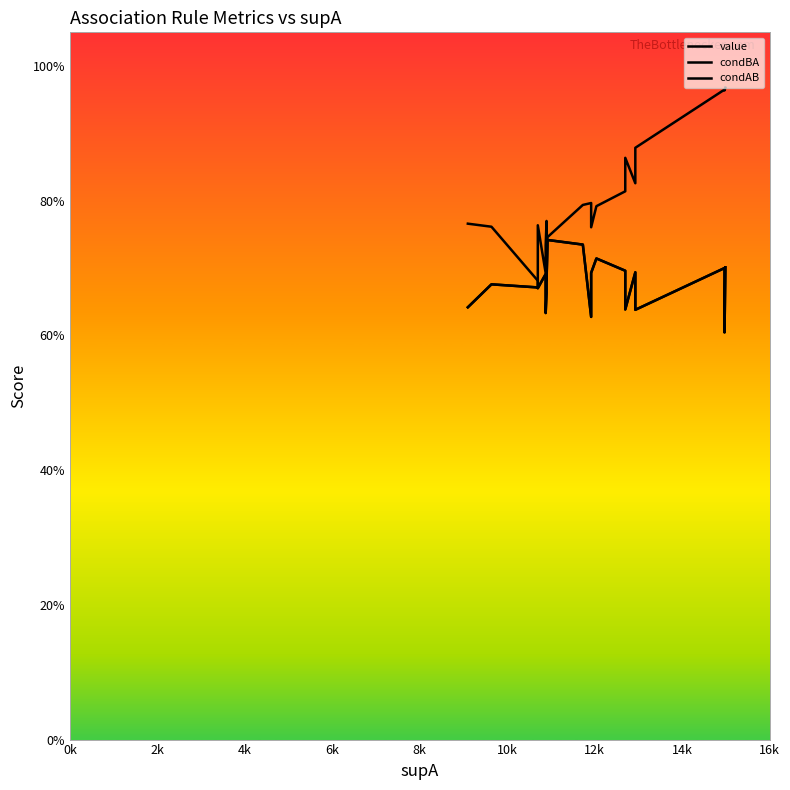

Reading right to left, extract all data points from this chart.

value: 0.7	0.6	0.7	0.6	0.7	0.6	0.7	0.7	0.7	0.6	0.7	0.7	0.7	0.7	0.6	0.7	0.7	0.7	0.7	0.6
condBA: 1.0	1.0	1.0	0.9	0.8	0.9	0.8	0.8	0.8	0.8	0.8	0.7	0.7	0.8	0.7	0.7	0.8	0.7	0.7	0.6
condAB: 0.7	0.6	0.7	0.6	0.7	0.6	0.7	0.7	0.7	0.6	0.7	0.7	0.7	0.7	0.6	0.7	0.7	0.7	0.8	0.8